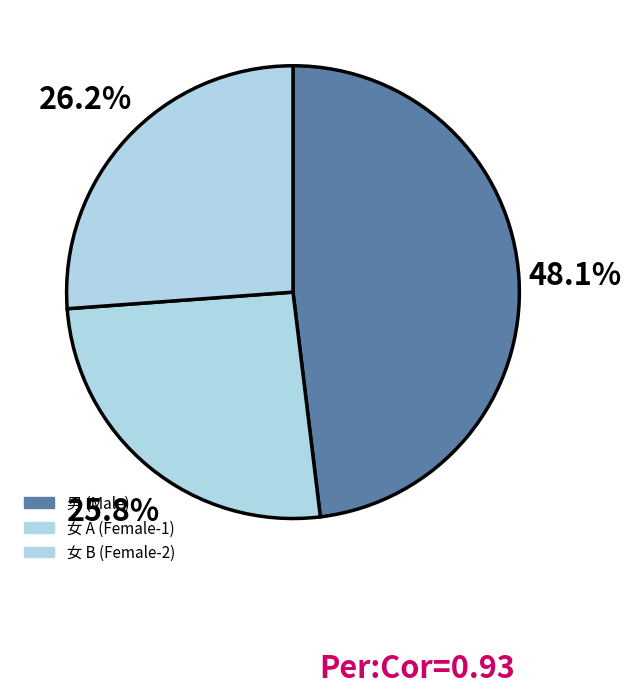

How many segments does this pie chart have?

3